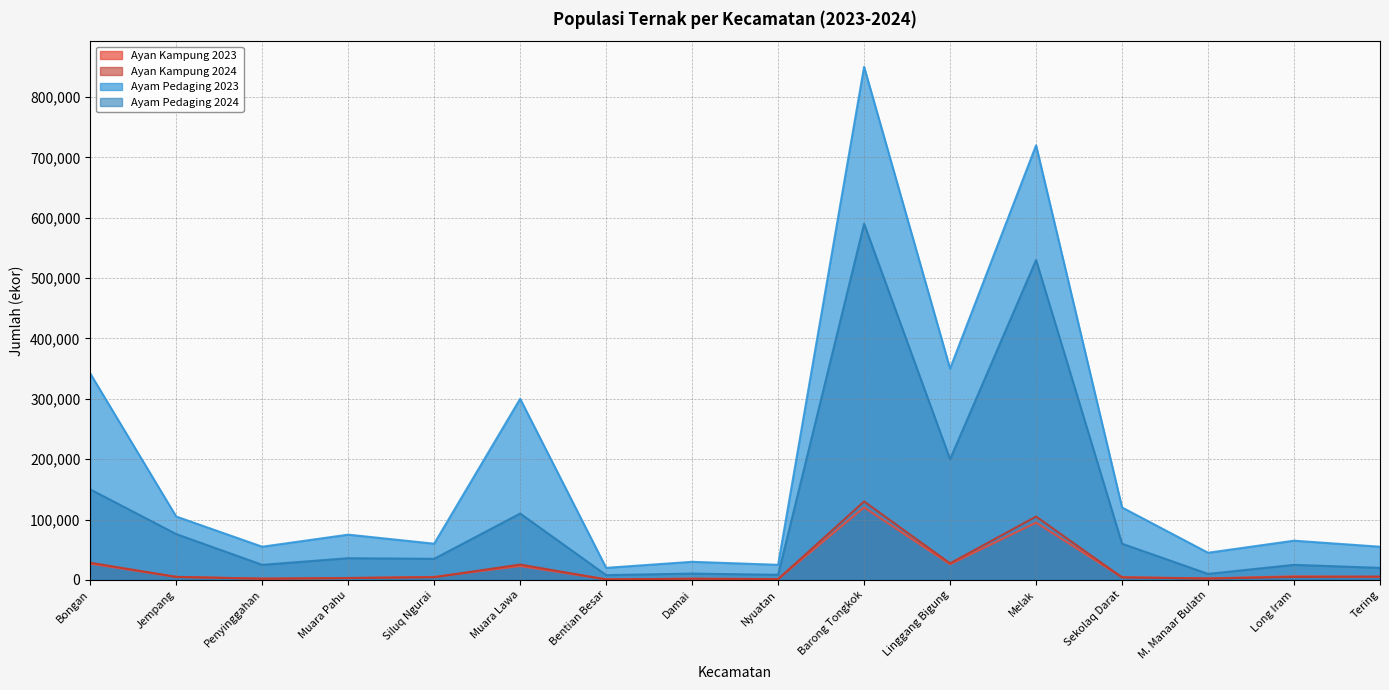

At which category does Ayan Kampung 2024 reach its first local peak?

Muara Lawa